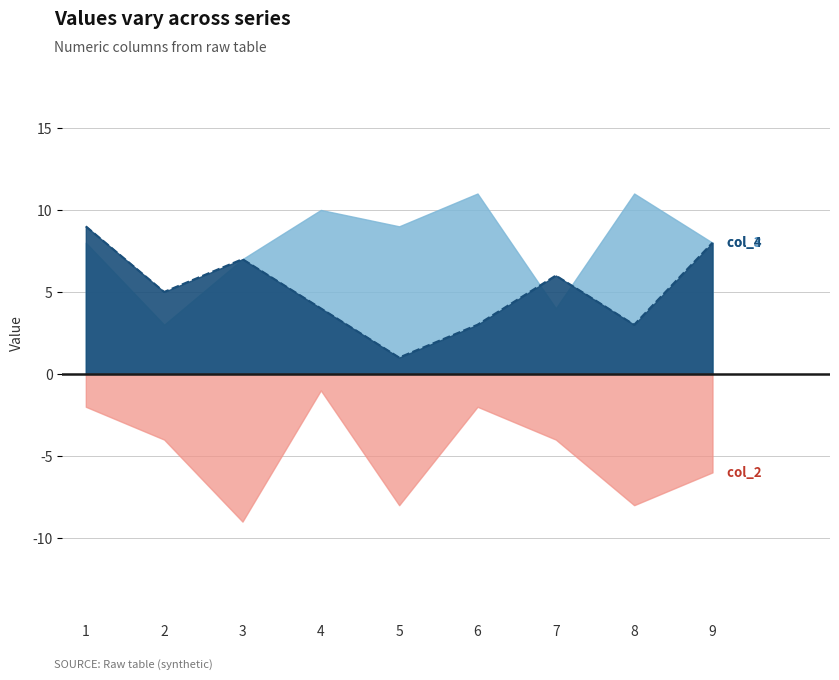

Between 5 and 6, which is larger?

6